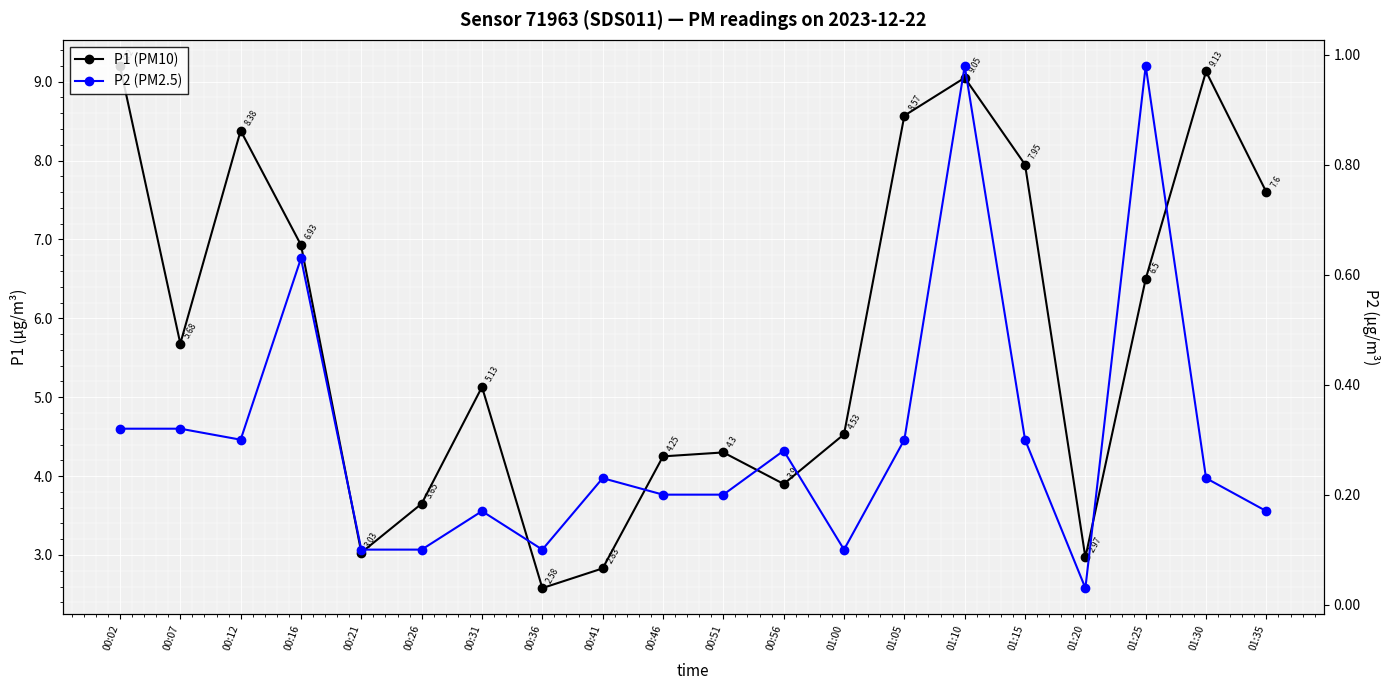

True or false: P2 (PM2.5) and P1 (PM10) cross at least once.

False